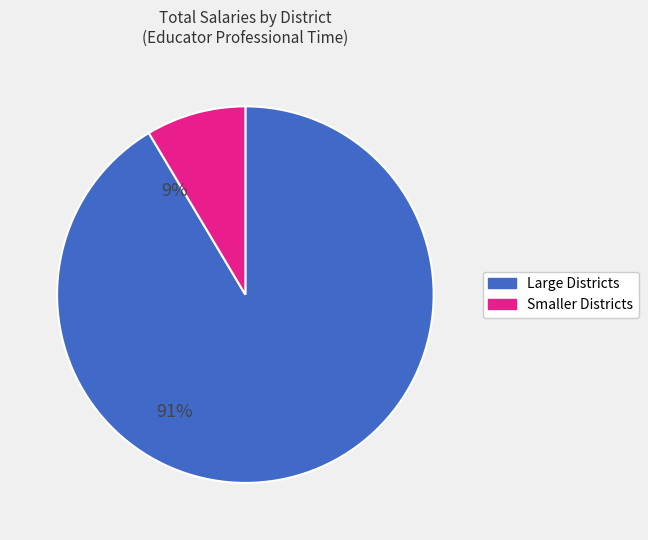

What is the majority slice?

Large Districts